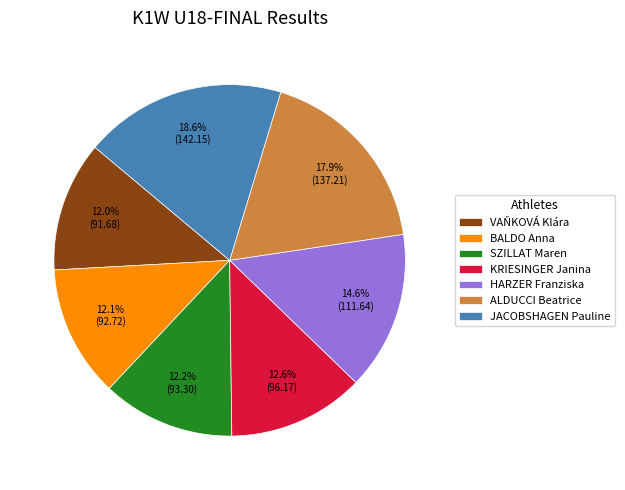

What is the ratio of the value at VAŇKOVÁ Klára to the value at SZILLAT Maren?

1.0